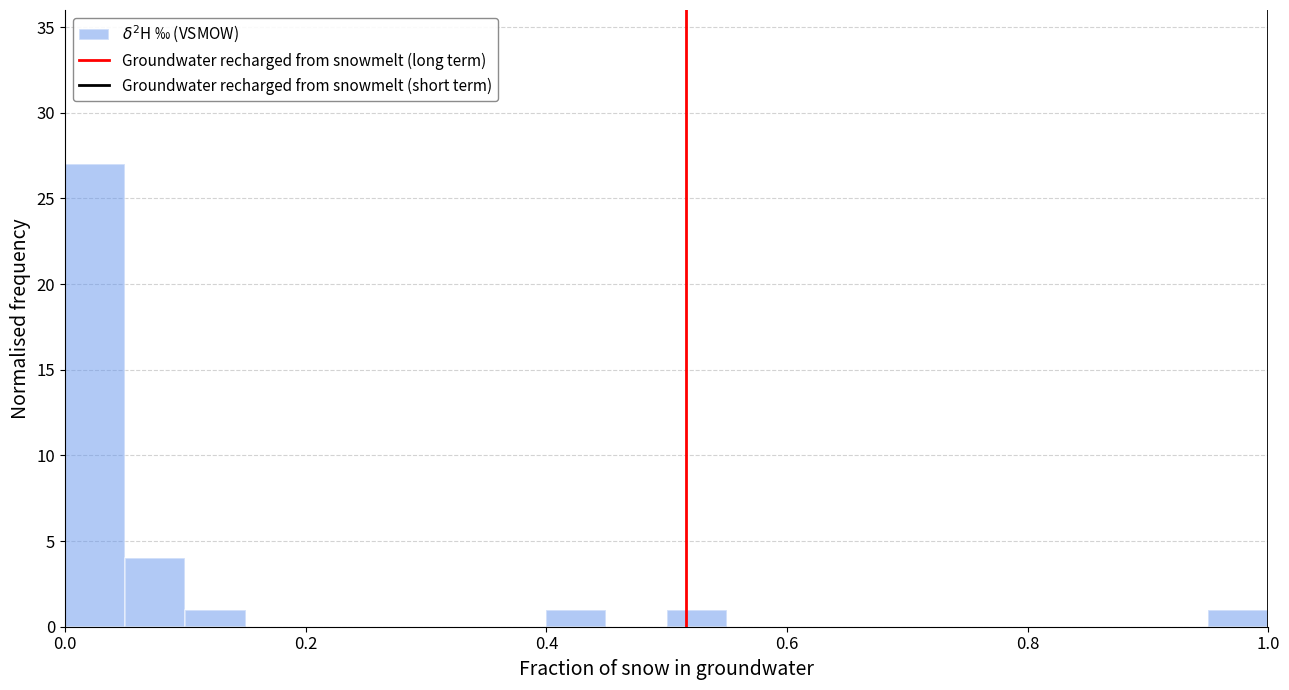

Around what value on the x-axis is the tallest bar? Give the approximate position of its centre, as read against the axis.

0.02